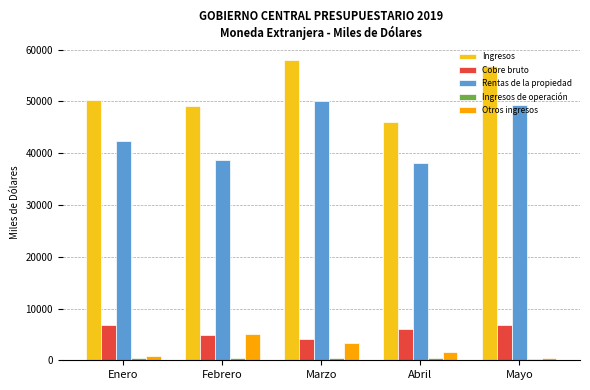

What is the average value of the Cobre bruto series?

5714